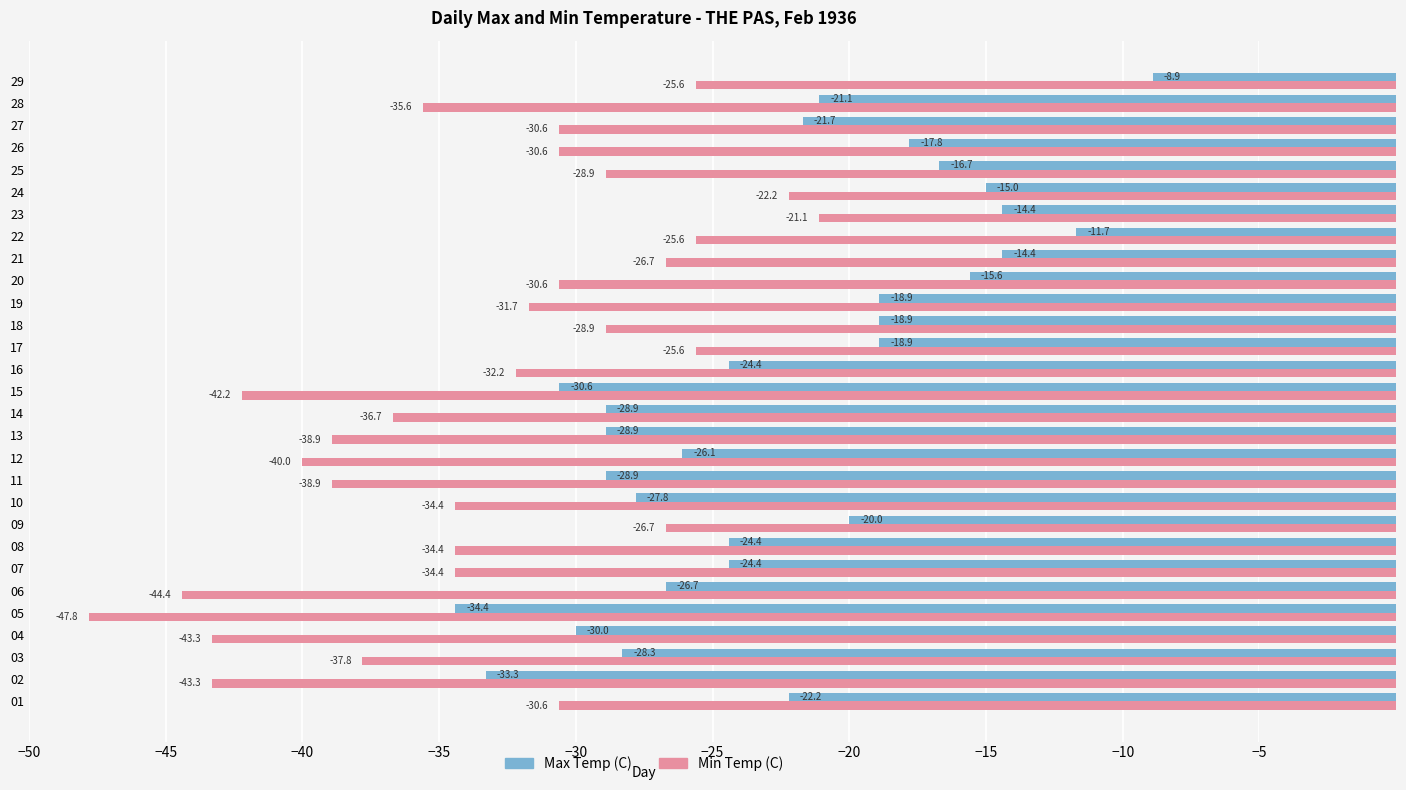

Is the value of Max Temp (C) at 12 greater than the value of Min Temp (C) at 02?

Yes